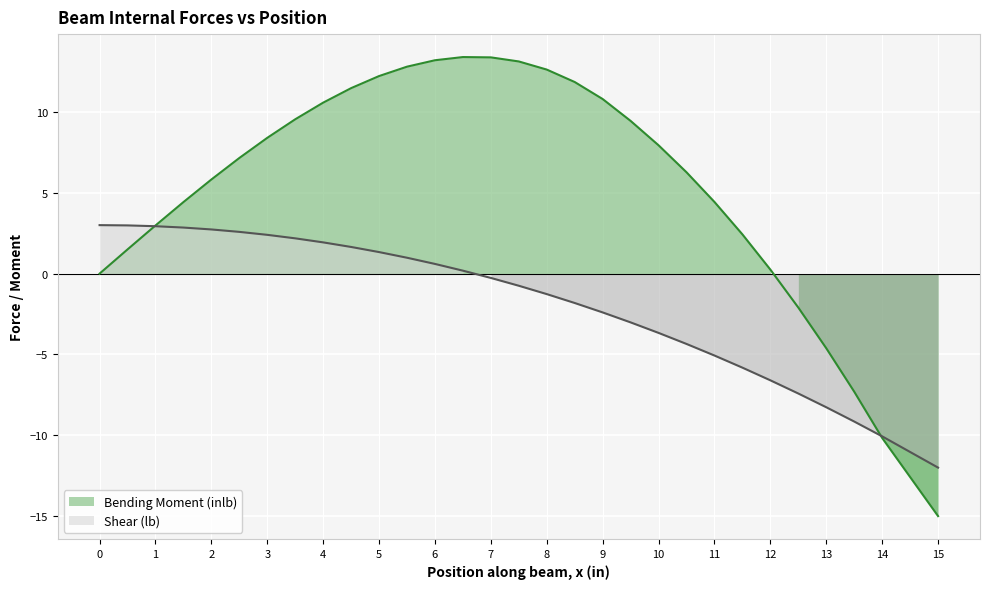

Reading right to left, transcribe all the data shown in this chart.

Bending Moment (inlb): -15.0	-10.2	-7.3	-4.6	-2.1	0.2	2.4	4.4	6.3	7.9	9.4	10.8	11.9	12.6	13.1	13.4	13.4	13.2	12.8	12.2	11.5	10.6	9.5	8.4	7.2	5.8	4.4	3.0	1.5	0.0
Shear (lb): -12.0	-10.1	-9.2	-8.3	-7.4	-6.6	-5.8	-5.1	-4.3	-3.7	-3.0	-2.4	-1.8	-1.3	-0.7	-0.3	0.2	0.6	1.0	1.3	1.7	1.9	2.2	2.4	2.6	2.7	2.9	2.9	3.0	3.0